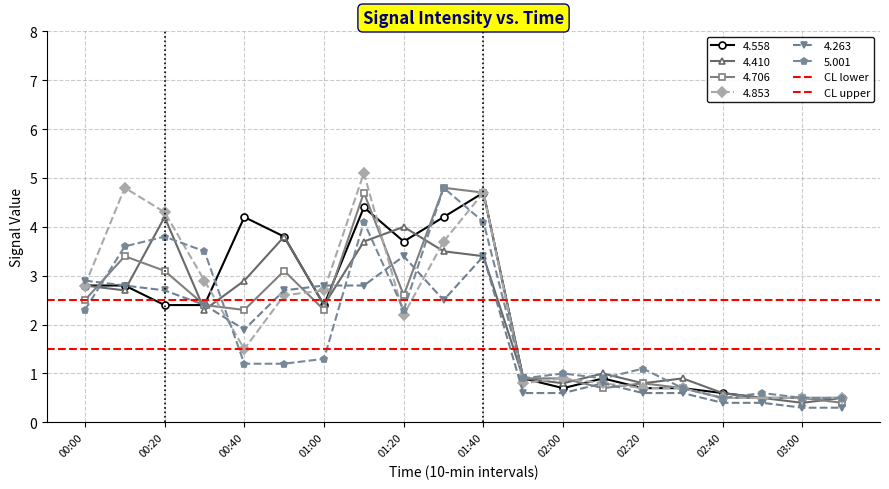

What is the maximum value for CL upper?

2.5